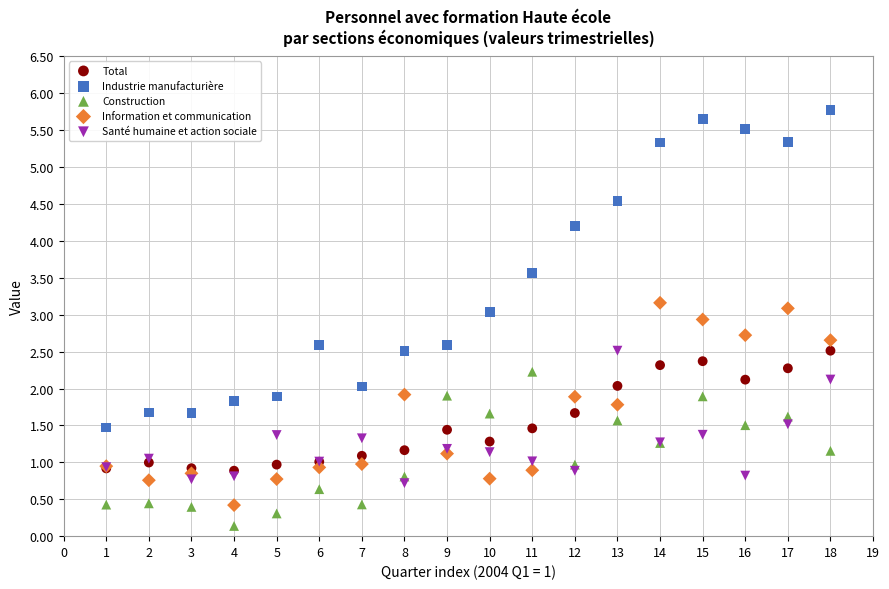

Which series has the widest spread of Y values?

Industrie manufacturière